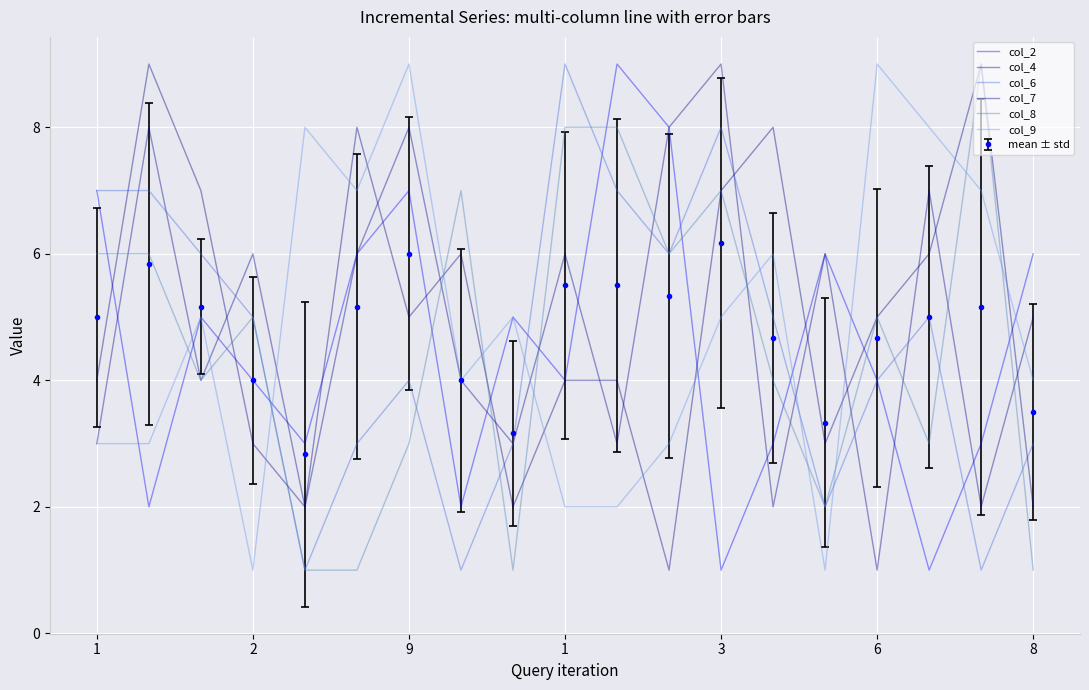

What is the maximum value shown in the chart?

9.0